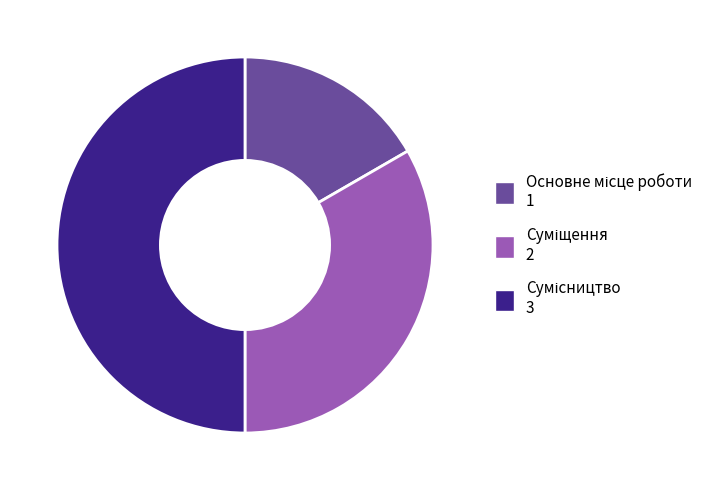

Does Основне місце роботи represent more than half of the total?

No